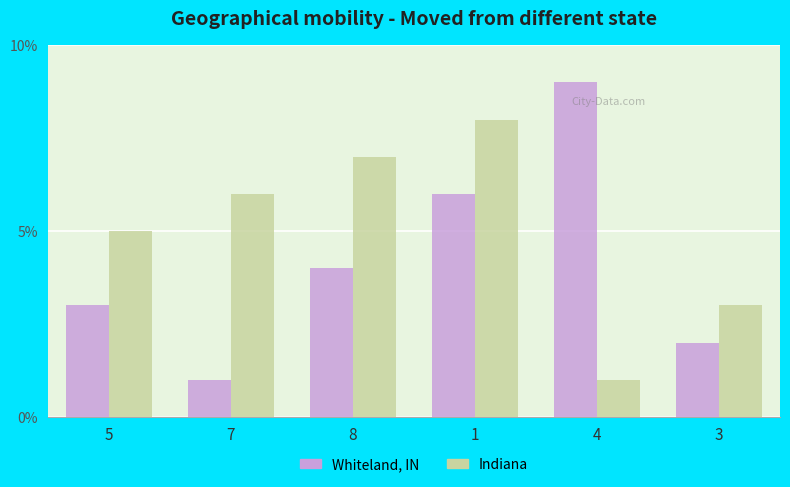

Reading left to right, what are all the values shown in this chart?

Whiteland, IN: 5=3	7=1	8=4	1=6	4=9	3=2
Indiana: 5=5	7=6	8=7	1=8	4=1	3=3